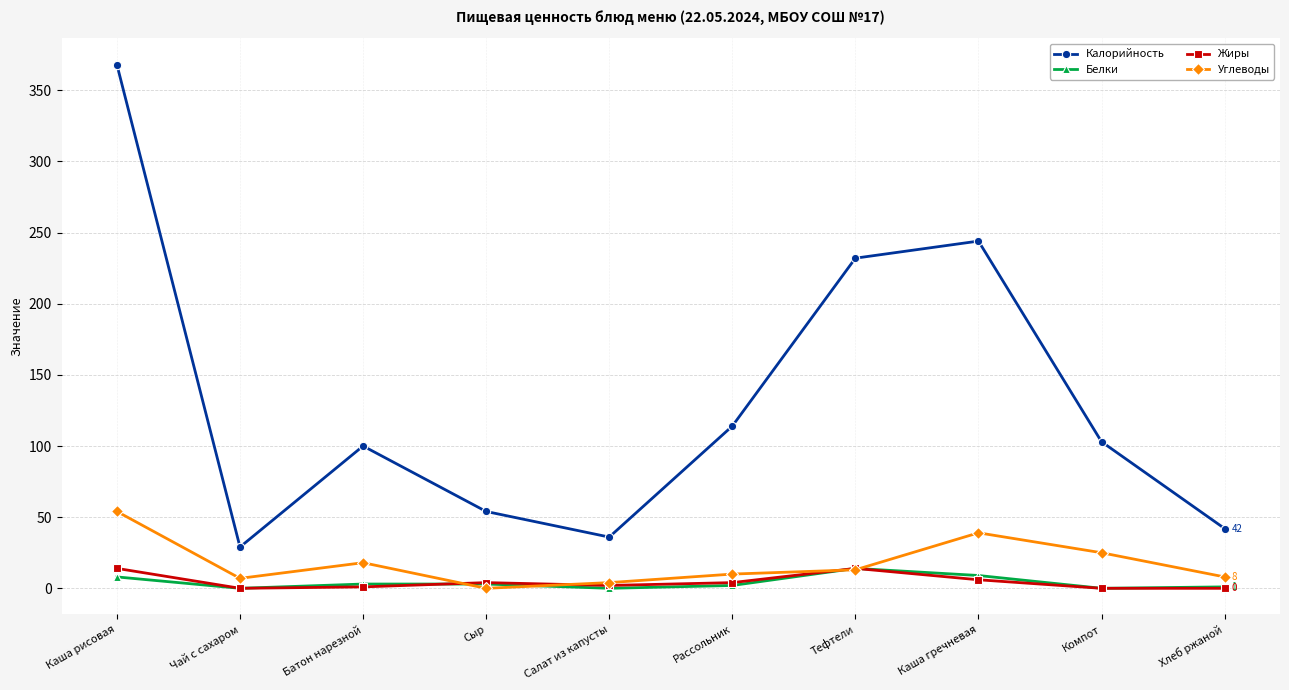

What is the approximate value of Углеводы at Рассольник, to the nearest 5?

10